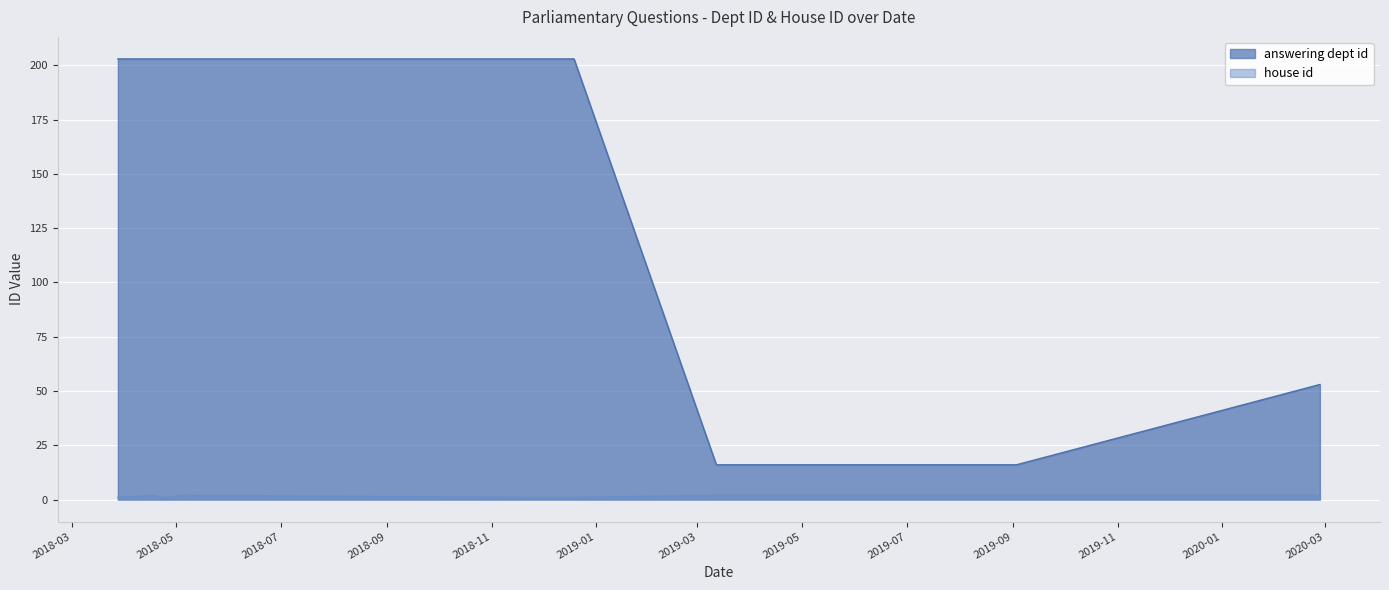

List the series in order of their overall mean, lowest first.

house id, answering dept id